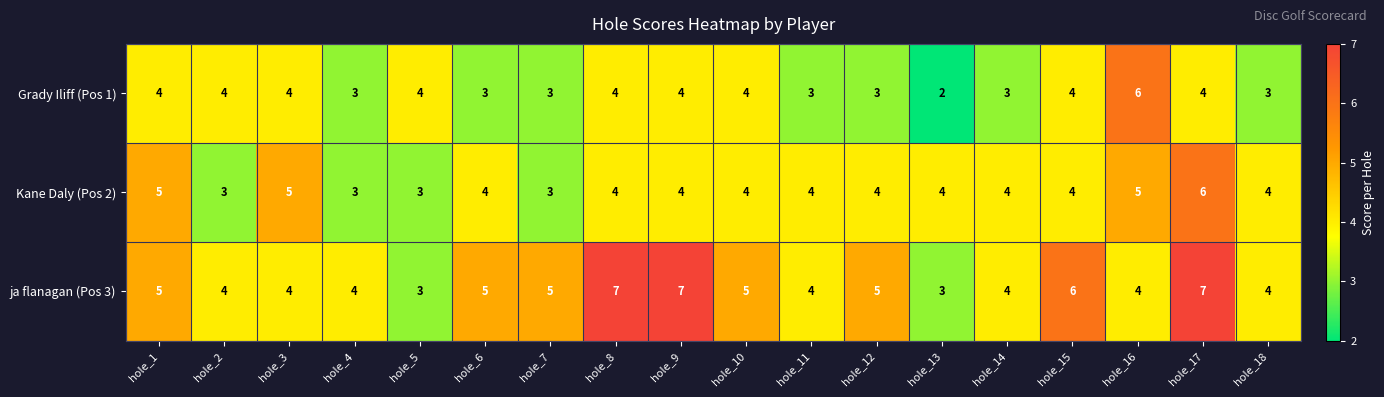

List the series in order of their overall mean, highest first.

ja flanagan (Pos 3), Kane Daly (Pos 2), Grady Iliff (Pos 1)